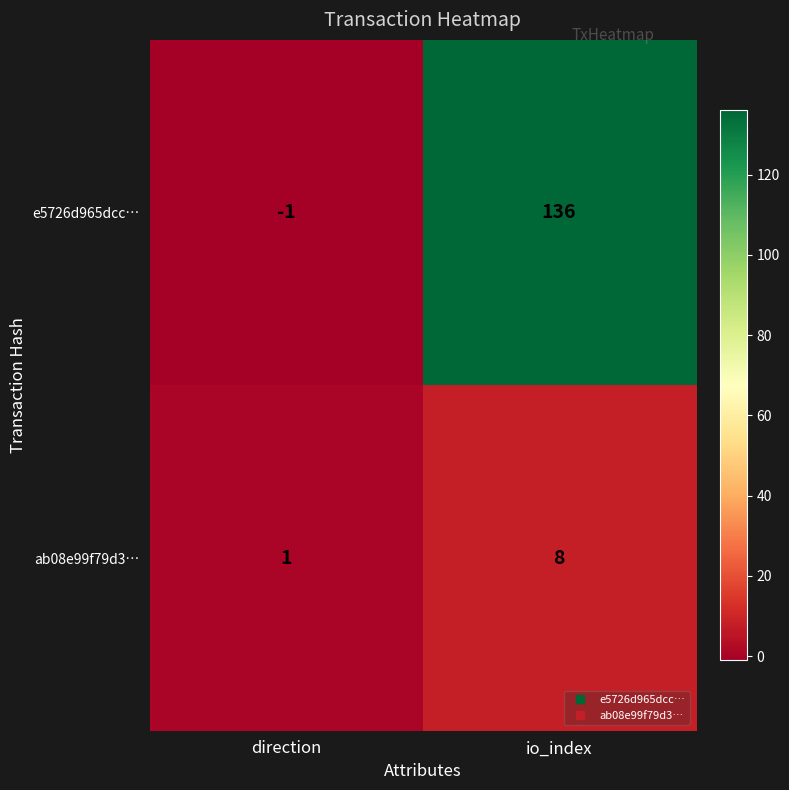

What is the greatest value displayed?

136